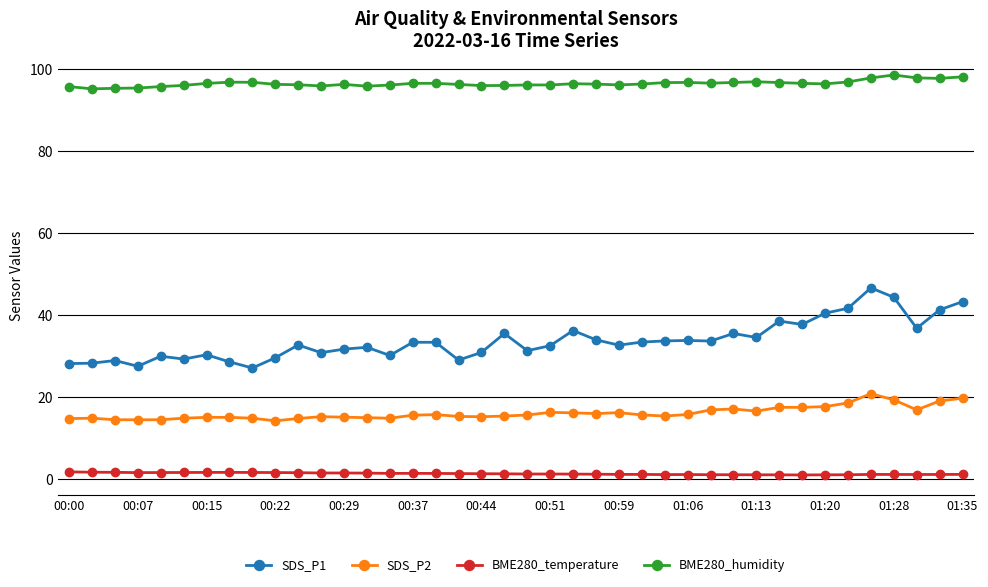

True or false: SDS_P1 has more than 2 interior local peaks.

True